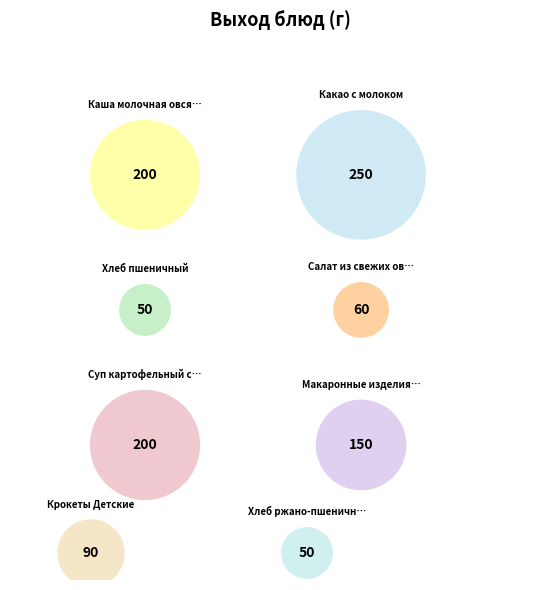

To the nearest percent, what is the difference between the largest and smallest slice percentages?

19%